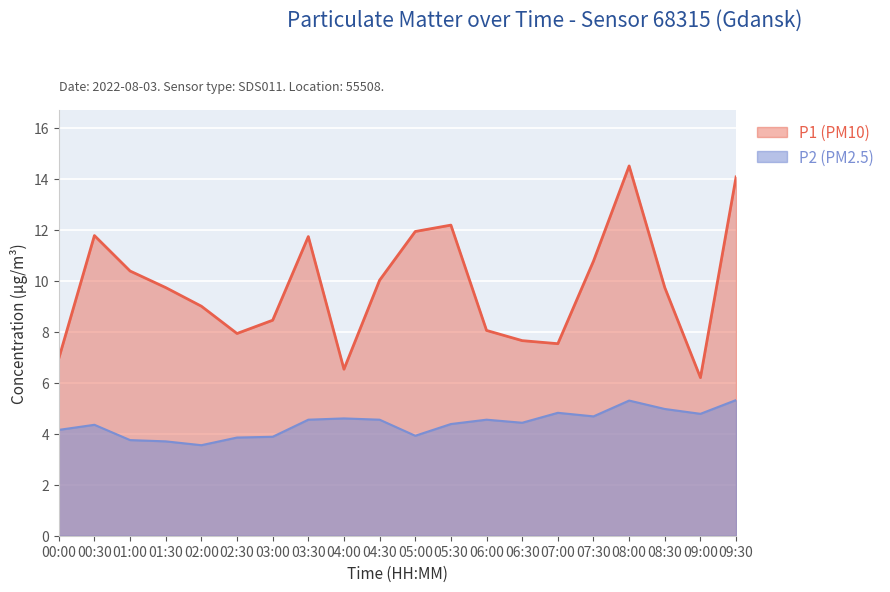

What is the value of the P2 (PM2.5) point at the 11th from the left?

3.9